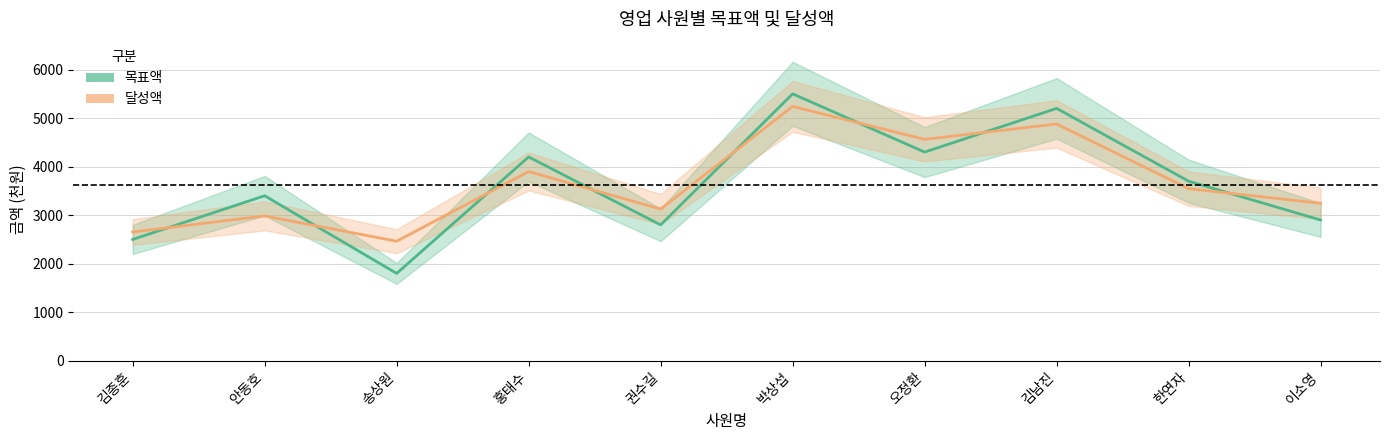

At which label does 달성액 first exceed 3546?

홍태수